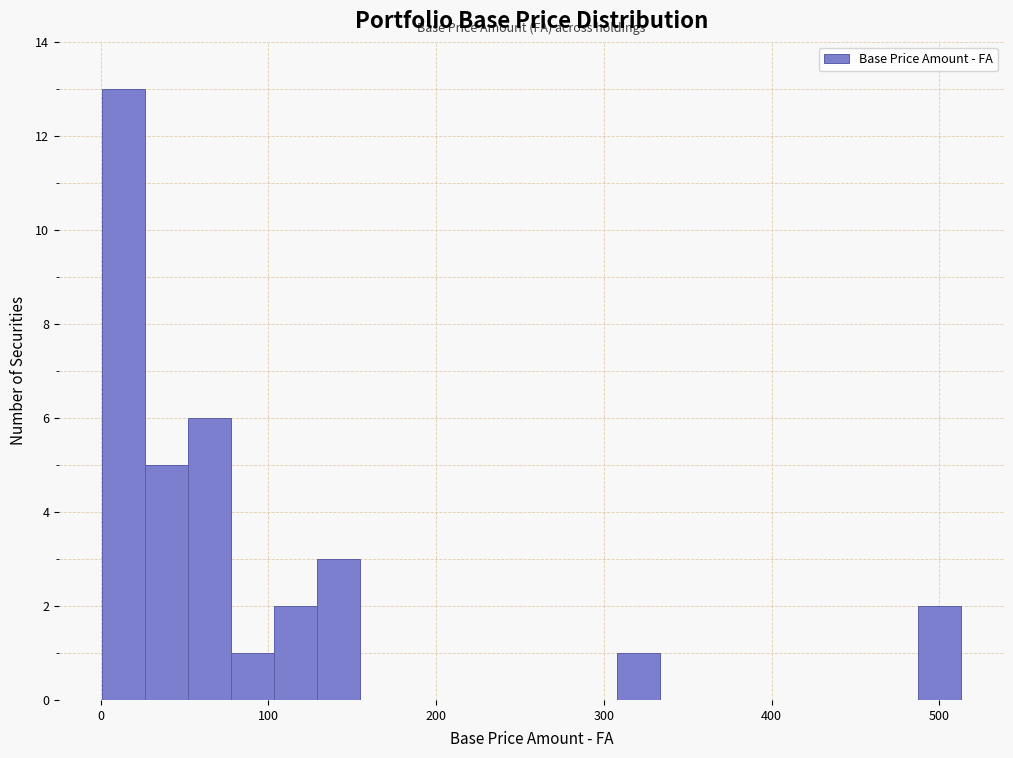

Read against the x-axis, roughly where is the centre of the tallest bar?

10